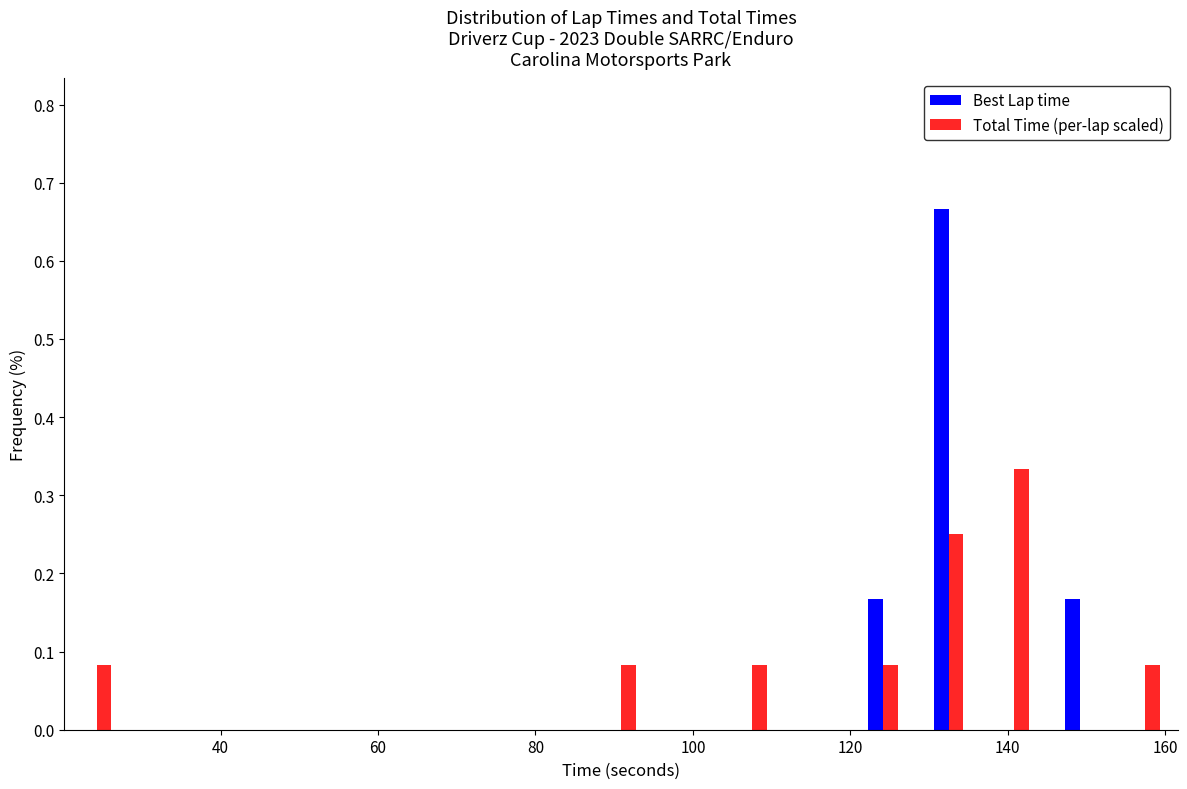

What is the height of the Total Time (per-lap scaled) bar covering 20 to 28 on the x-axis? Neither the bar edges nor the heights are printed on the chart, so give them approximately, as read against the axes.

0.08